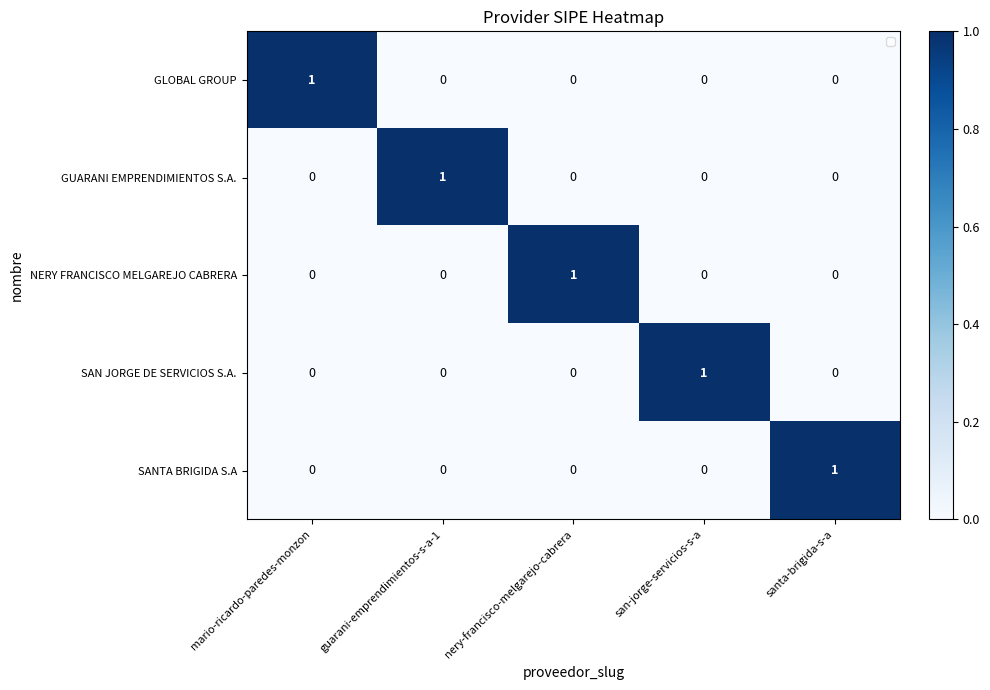

How many categories are shown in the chart?

5